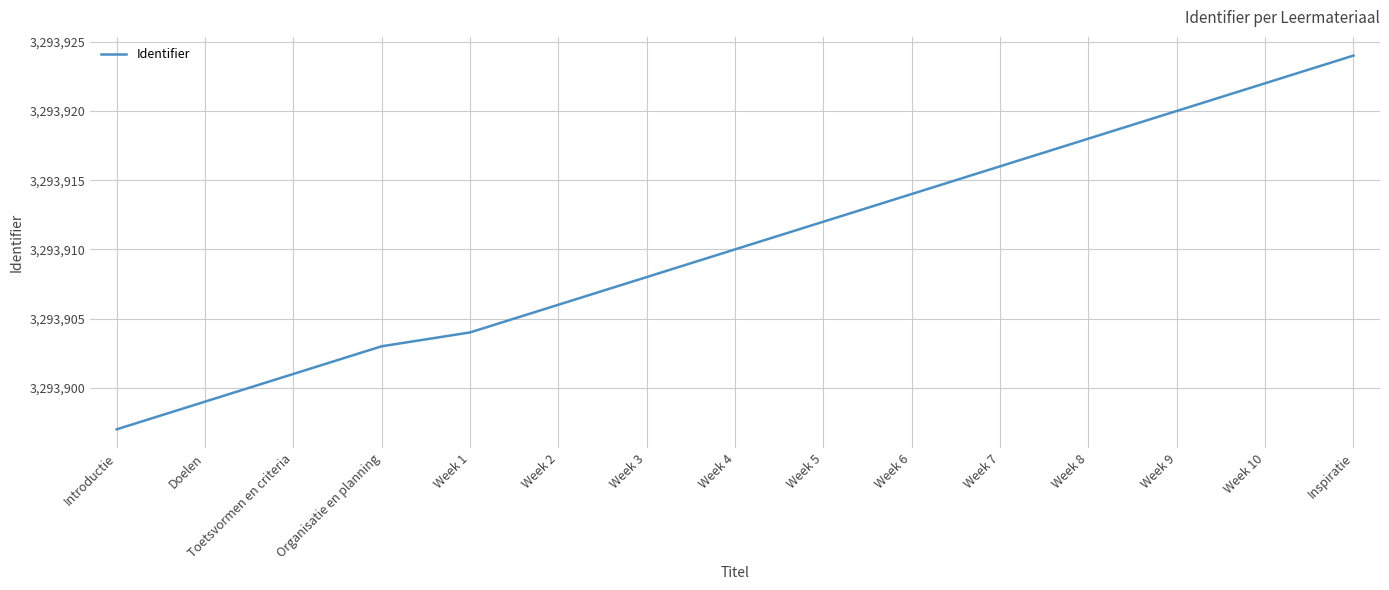

Reading right to left, what are all the values shown in this chart?

Inspiratie=3293924	Week 10=3293922	Week 9=3293920	Week 8=3293918	Week 7=3293916	Week 6=3293914	Week 5=3293912	Week 4=3293910	Week 3=3293908	Week 2=3293906	Week 1=3293904	Organisatie en planning=3293903	Toetsvormen en criteria=3293901	Doelen=3293899	Introductie=3293897